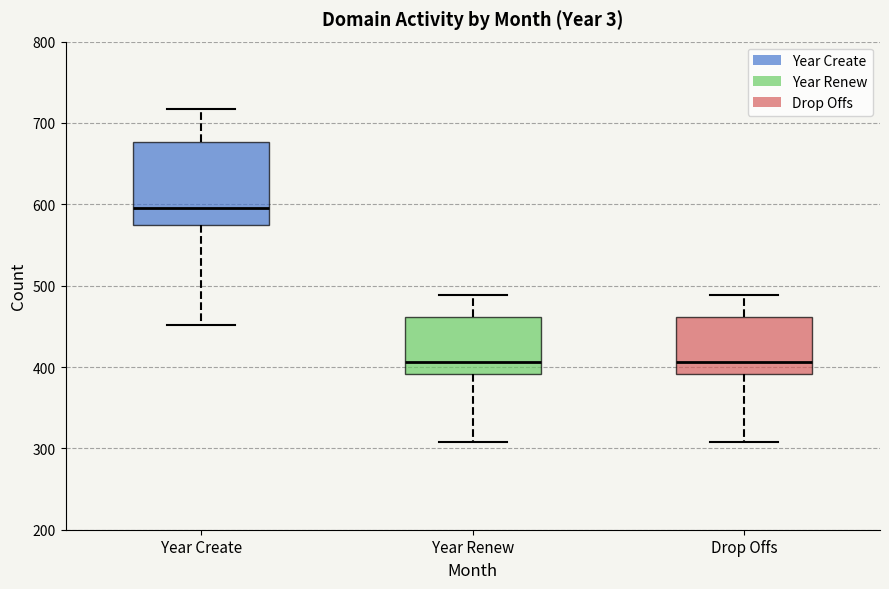

Reading left to right, read every box against the y-axis: the position of its median line, the range the box covers, and the ends of its whiskers. The values are not printed on the chart, so give them approximately, as read against the axis.

Year Create: median 600, box 570 to 680, whiskers 450 to 720
Year Renew: median 410, box 390 to 460, whiskers 310 to 490
Drop Offs: median 410, box 390 to 460, whiskers 310 to 490